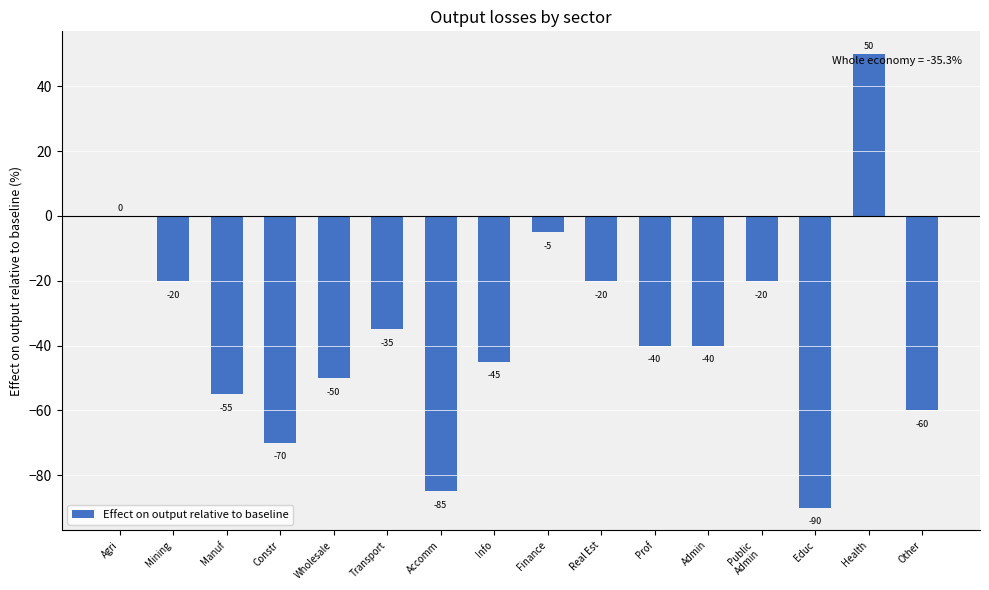

Does the chart contain stacked bars?

No